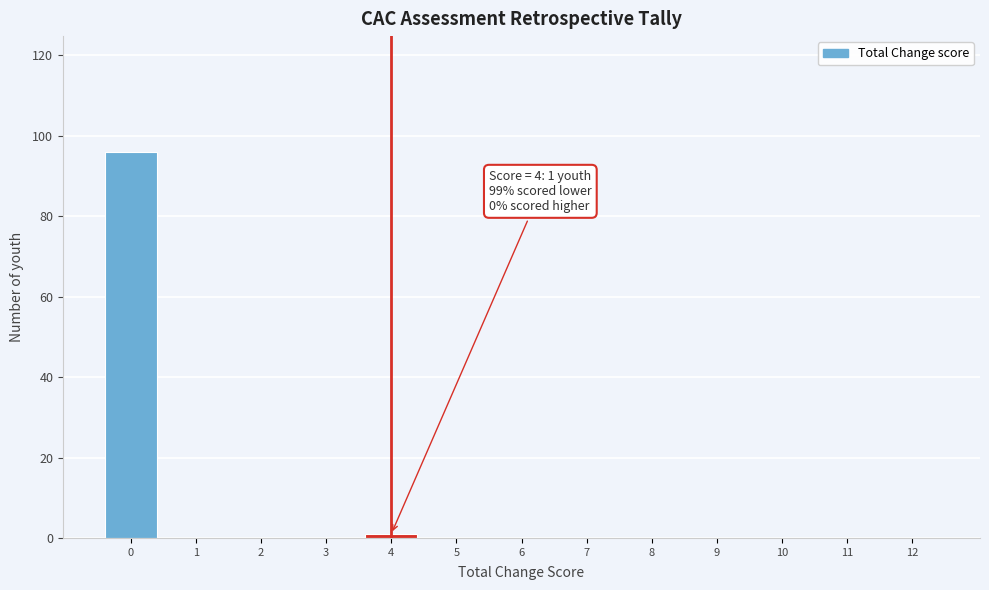

Which range on the x-axis has the tallest bar?

-0.5 to 0.5